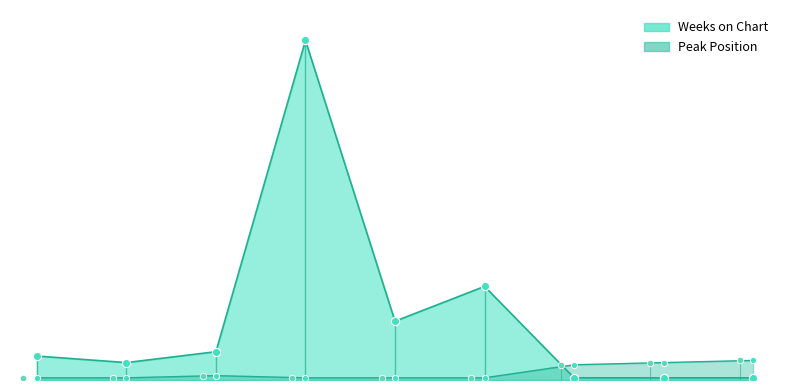

At which category is the sum across all series the highest?

4